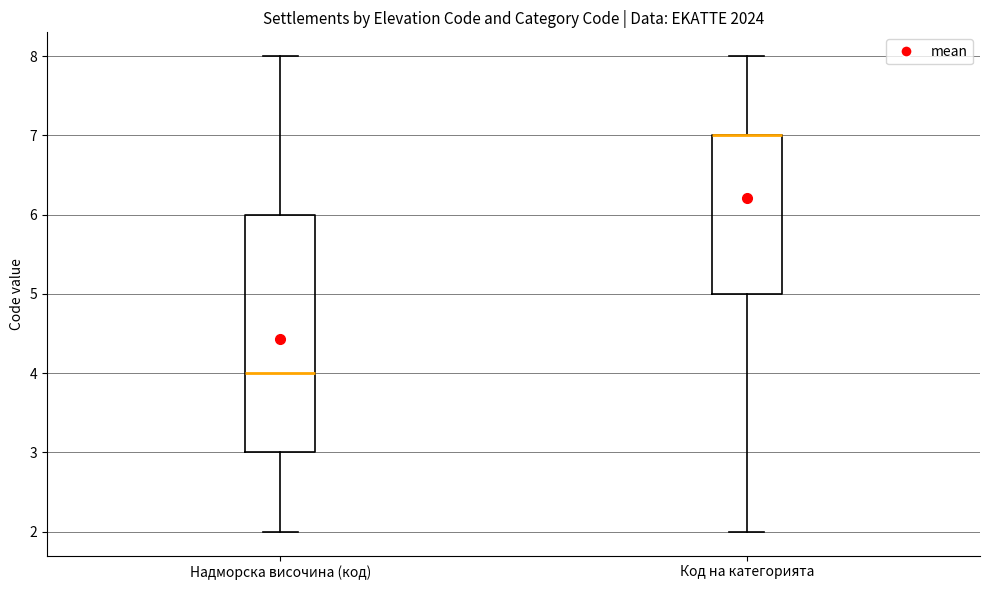

Reading left to right, read every box against the y-axis: the position of its median line, the range the box covers, and the ends of its whiskers. The values are not printed on the chart, so give them approximately, as read against the axis.

Надморска височина (код): median 4, box 3 to 6, whiskers 2 to 8
Код на категорията: median 7 (drawn on the box's upper edge), box 5 to 7, whiskers 2 to 8